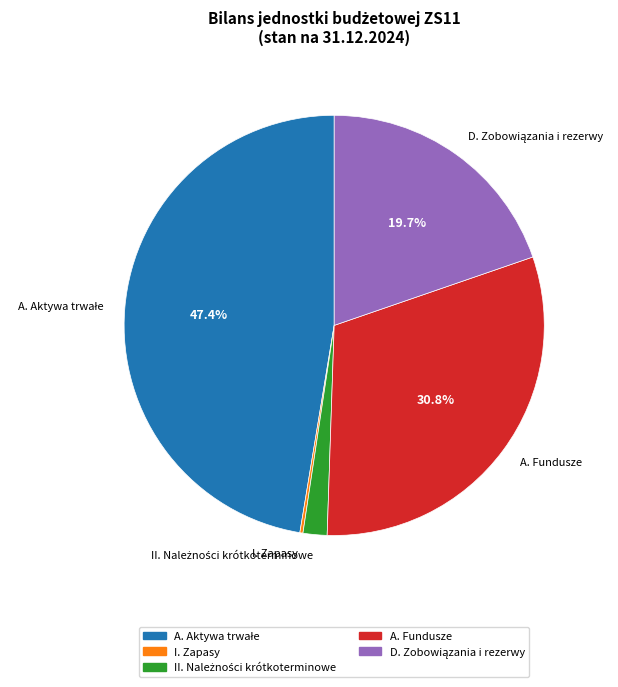

Is there any slice that represents more than half of the pie?

No